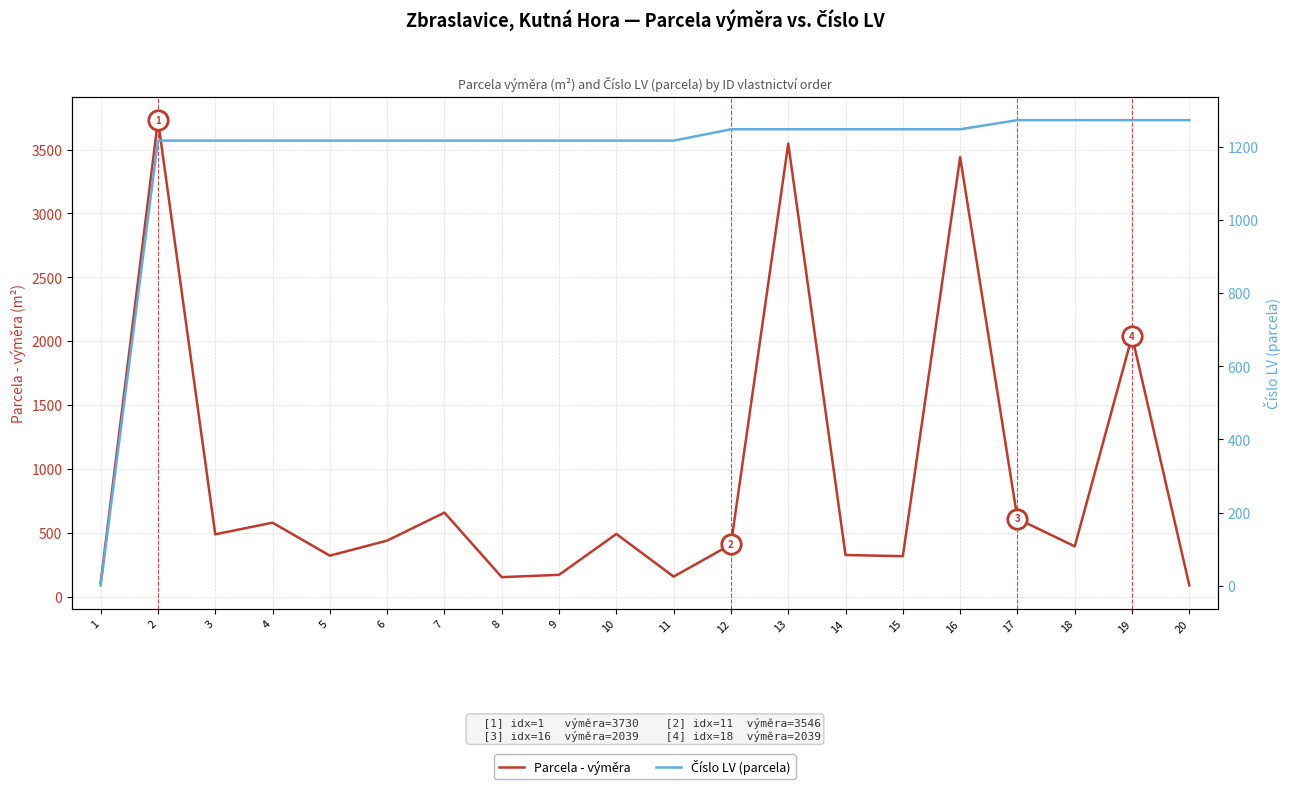

How many interior local valleys does the Parcela - výměra series have?

6